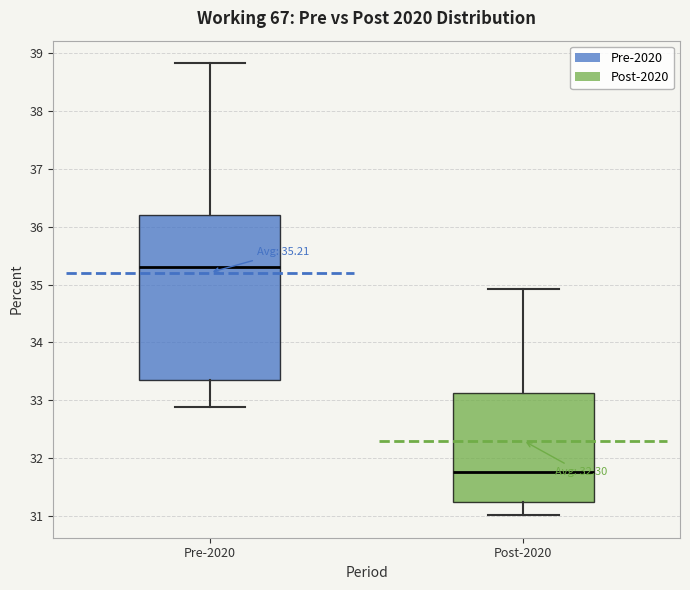

Comparing the boxes themselves (not the whiskers), which one is the tallest?

Pre-2020